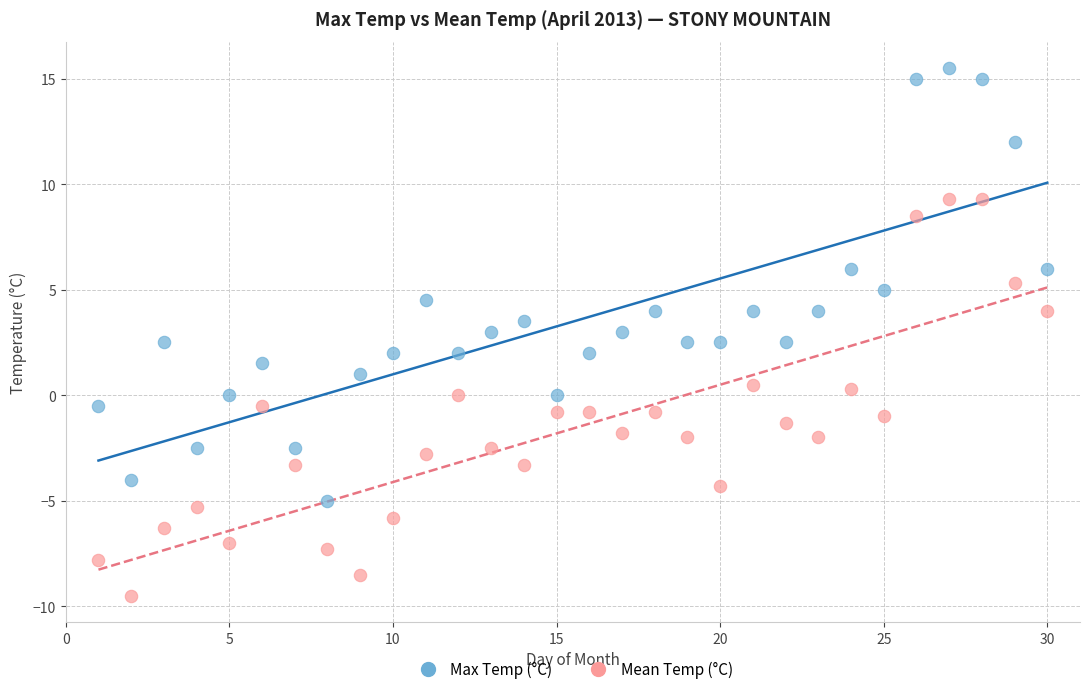

Across all data points, what is the range of Y values (max minus min)?

25.0